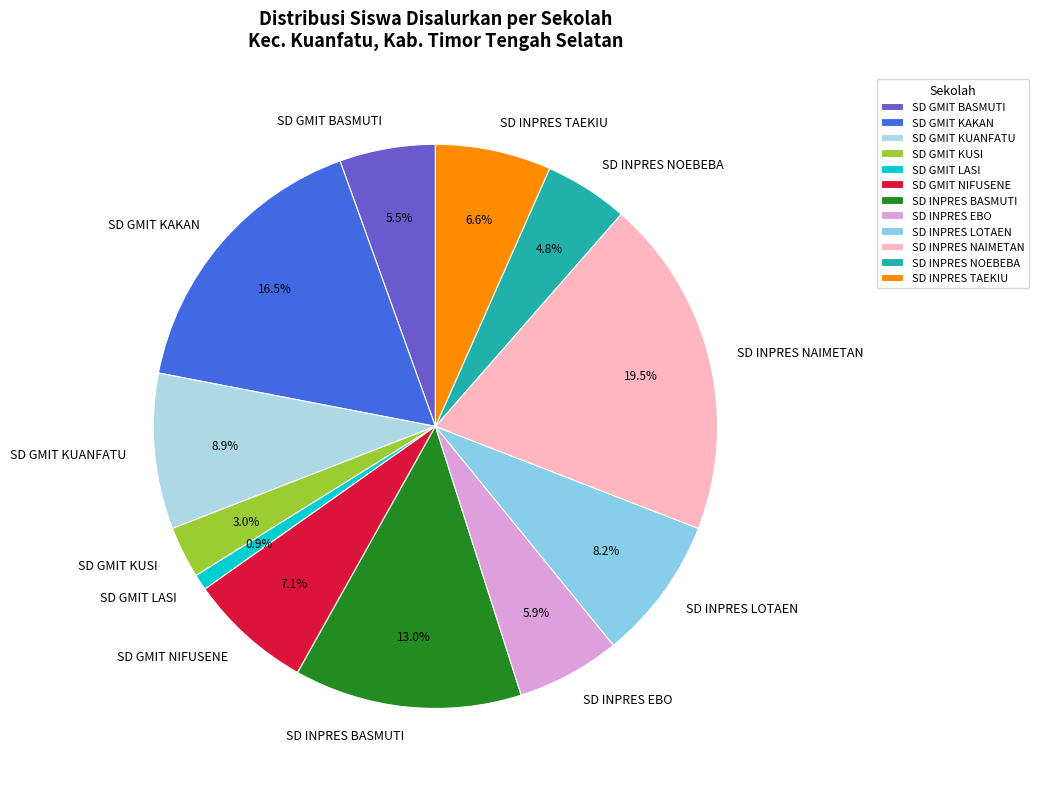

Approximately how many times larger is the value at SD INPRES EBO compared to SD GMIT KUSI?

2.0